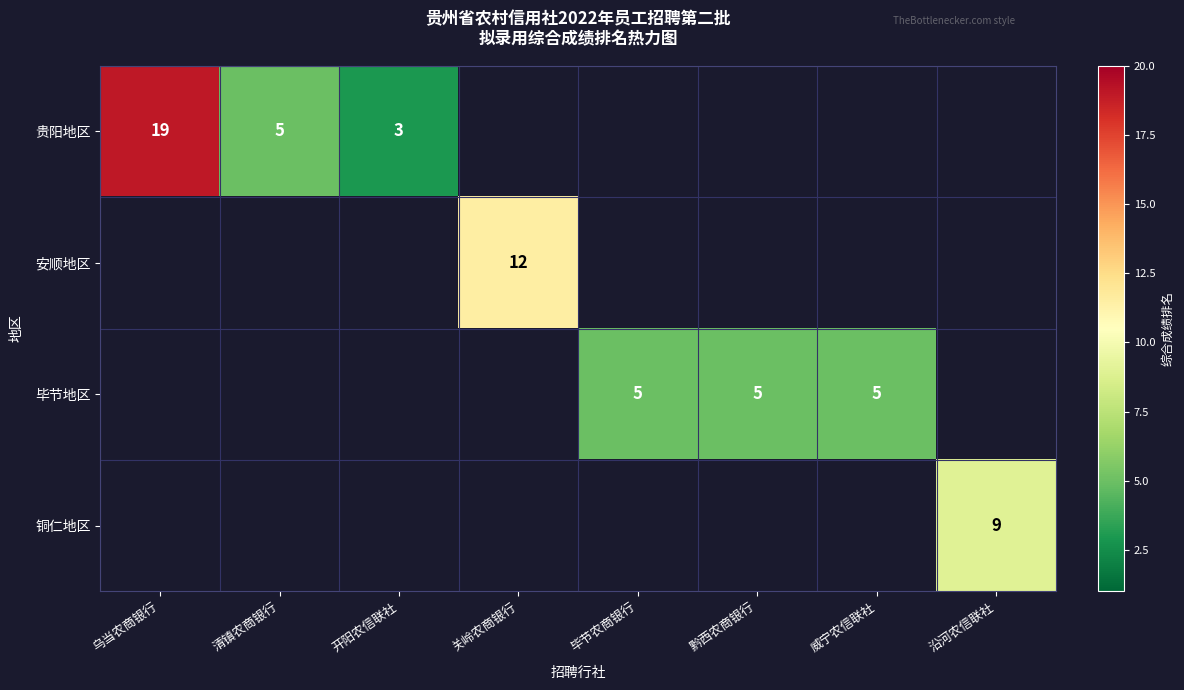

The value of 铜仁地区 at 沿河农信联社 is 9. True or false?

True